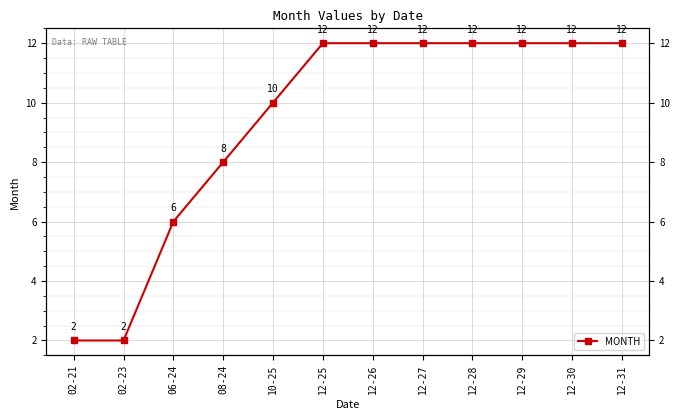

Is this an area chart (filled region under the line)?

No